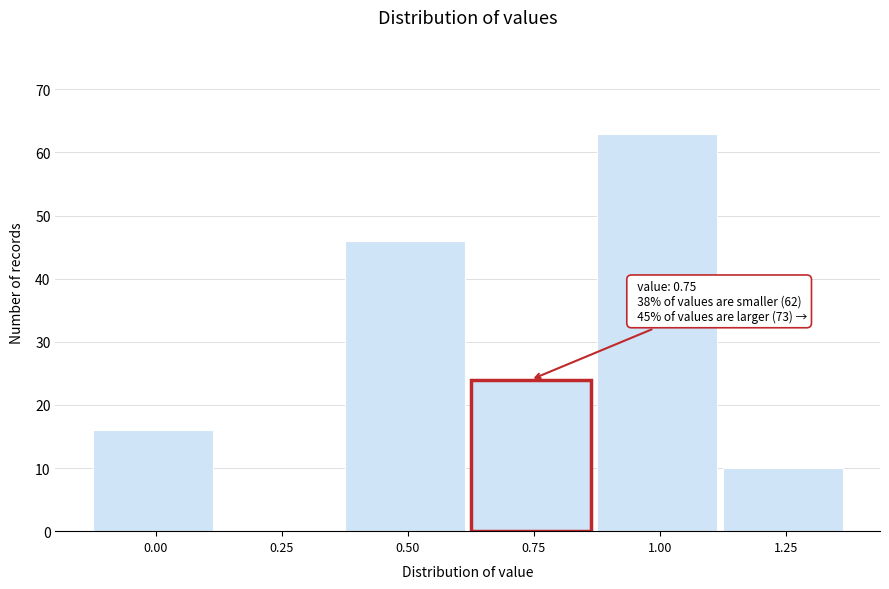

Reading left to right, extract all data points from this chart.

0.00=16	0.25=0	0.50=46	0.75=24	1.00=63	1.25=10